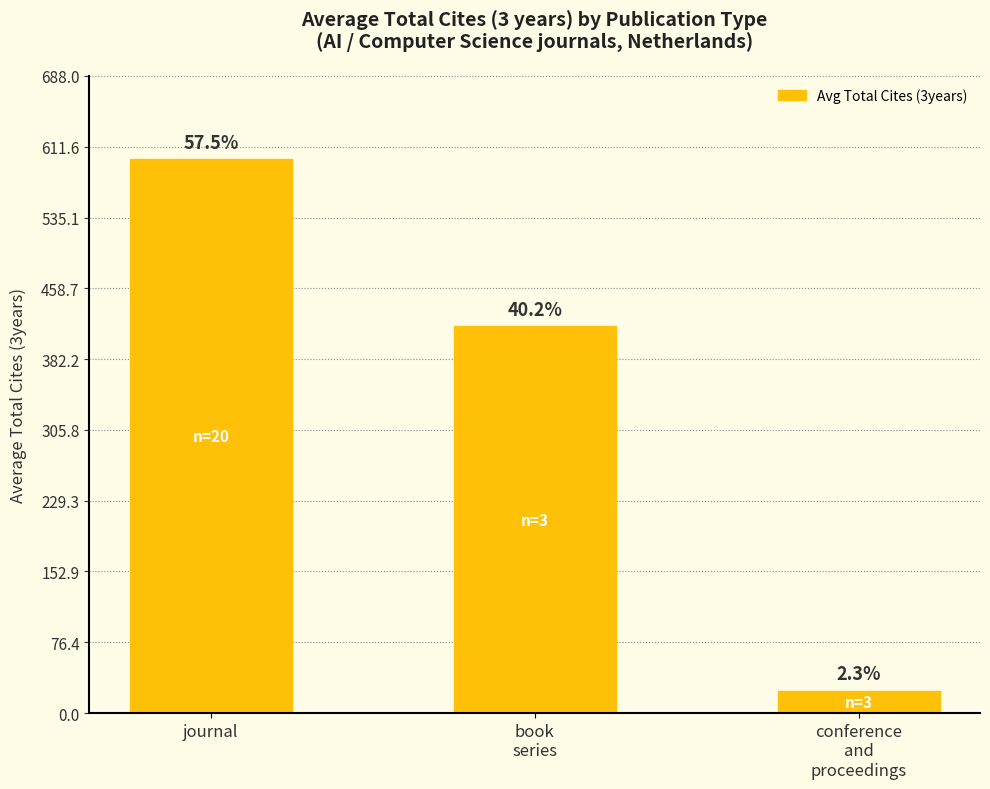

Are the bars horizontal?

No